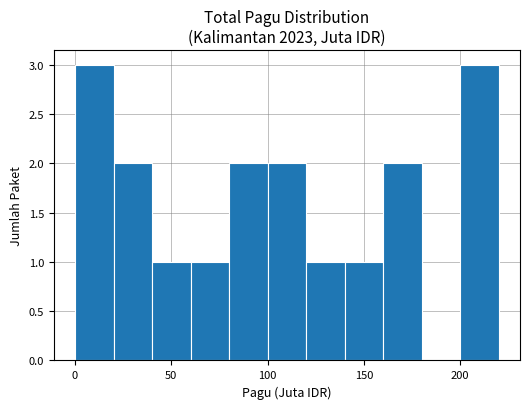

How many data points does each series have?

11